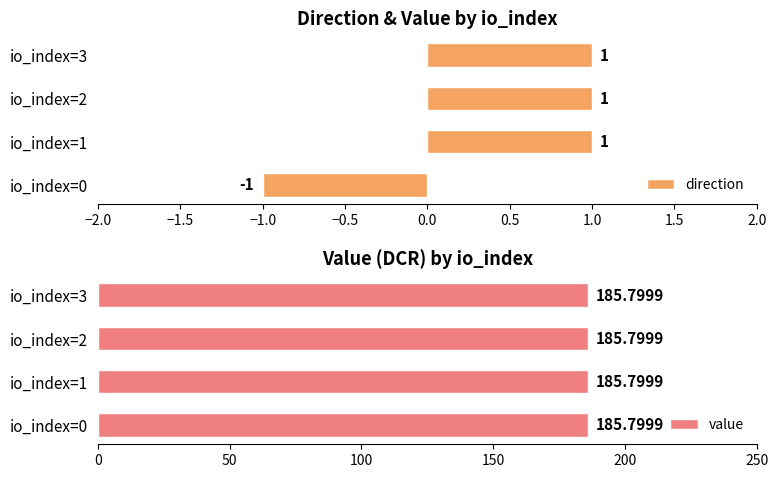

What is the value of the direction bar at the 4th from the left?

1.0